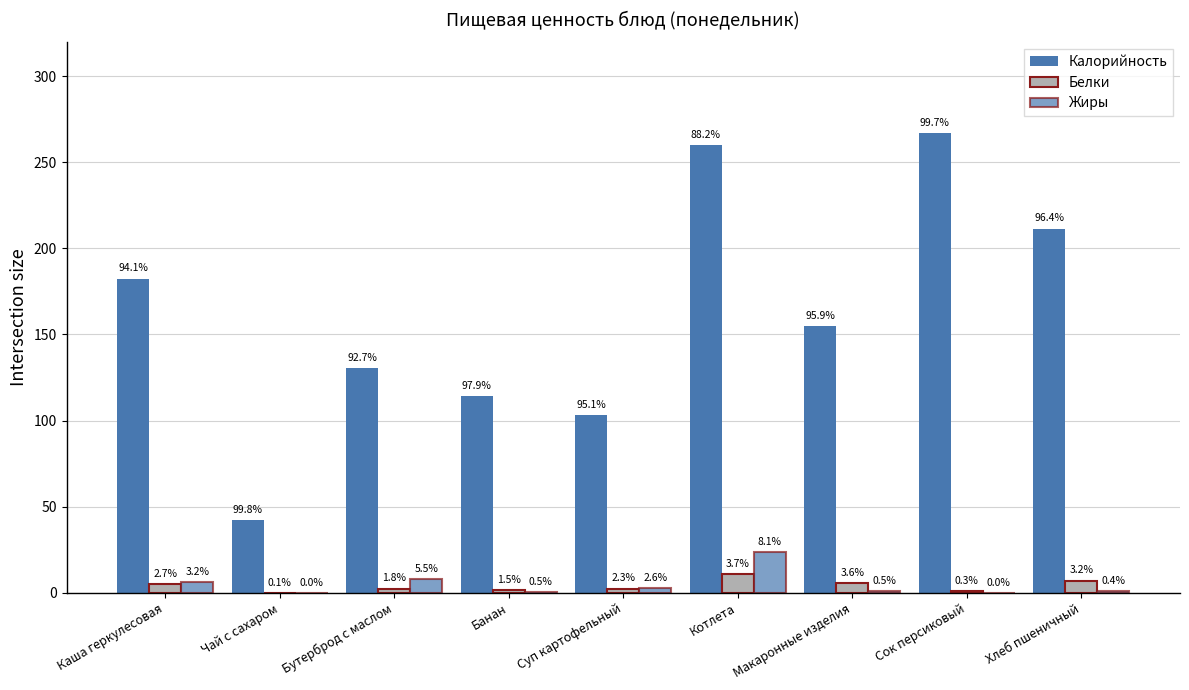

Is it true that Калорийность equals 63.9 at Макаронные изделия?

False